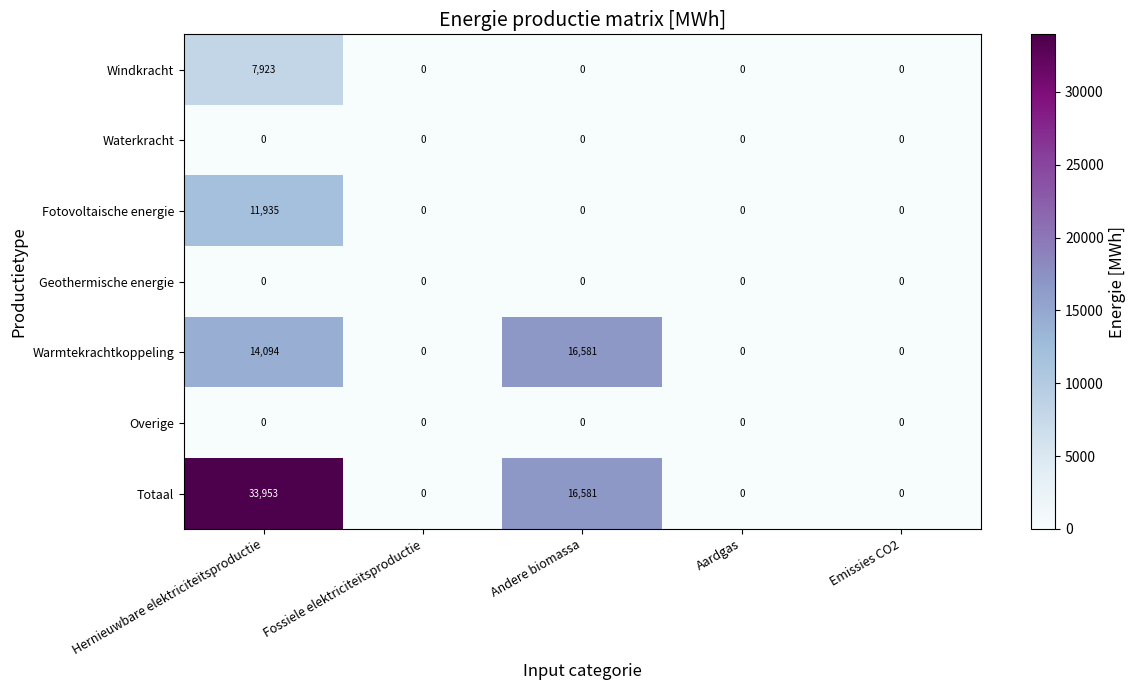

True or false: Windkracht has a value of 0 at Emissies CO2.

True